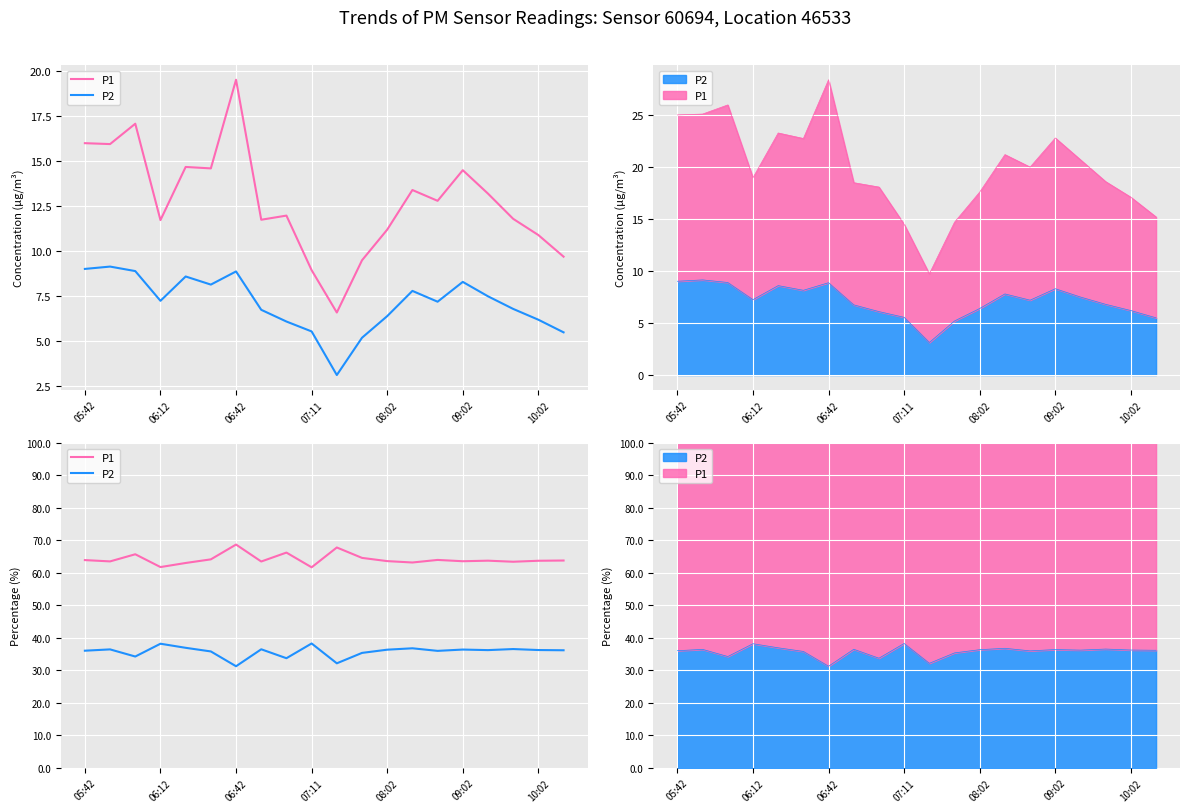

At how many categories does at least one series exceed 61?

20